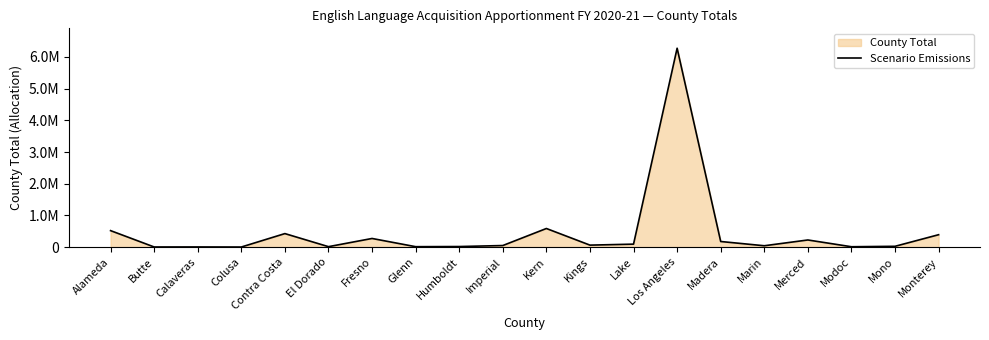

The value at Monterey is 390891. True or false?

True